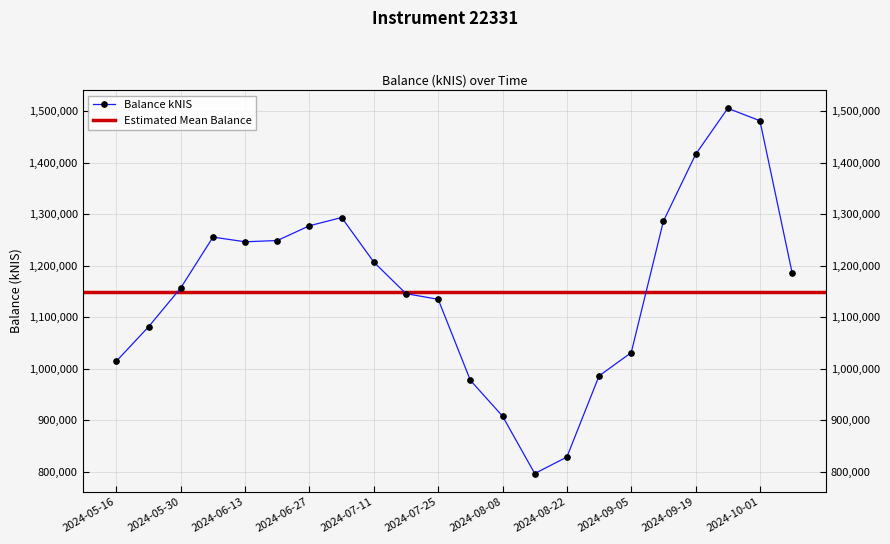

Is it true that the value at 2024-06-06 is 1255465.3?

True